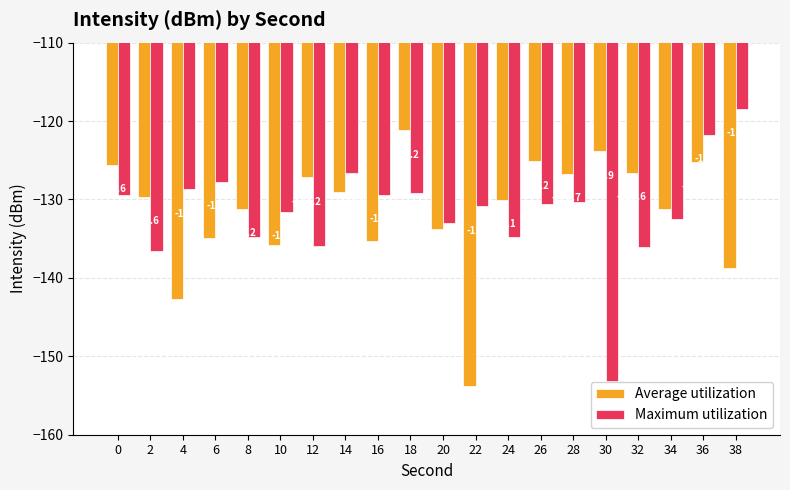

What is the average value of the Maximum utilization series?

-131.6